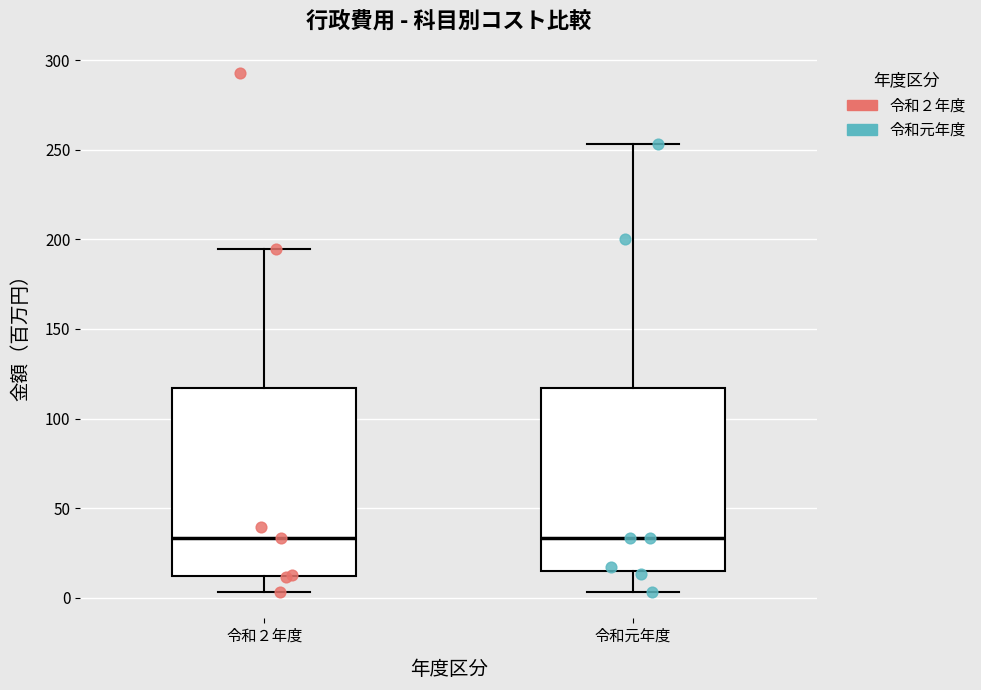

Reading left to right, transcribe this box plot: for each box, give where its median line is, the range the box spans, and where its two whiskers end, as read against the y-axis. The values are not printed on the chart, so give them approximately, as read against the axis.

令和２年度: median 35, box 10 to 115, whiskers 5 to 195
令和元年度: median 35, box 15 to 115, whiskers 5 to 255